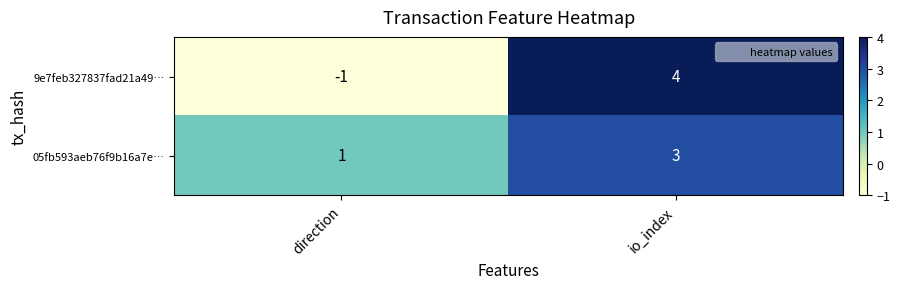

Is it true that 05fb593aeb76f9b16a7e… equals 1 at io_index?

False